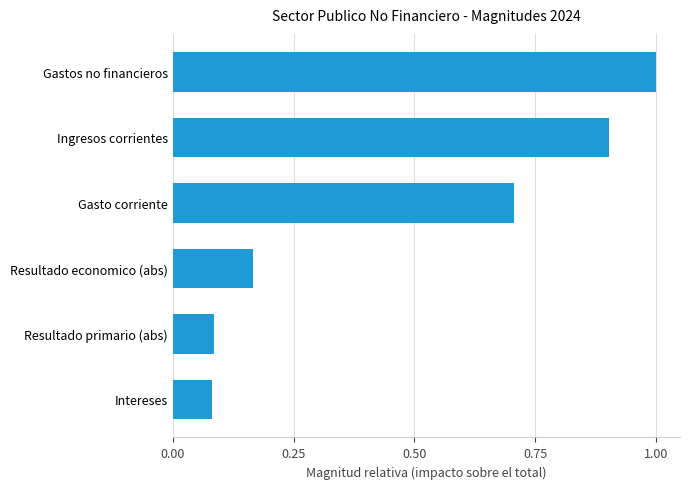

Is it true that the value at Gasto corriente is 1.1?

False